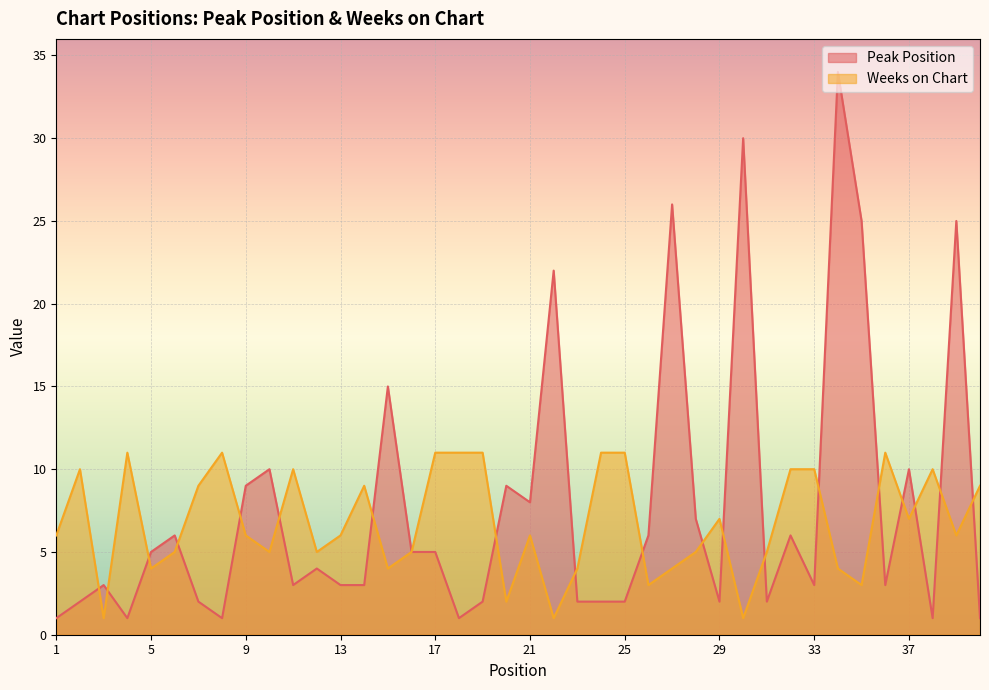

Which series has the widest spread of values?

Peak Position